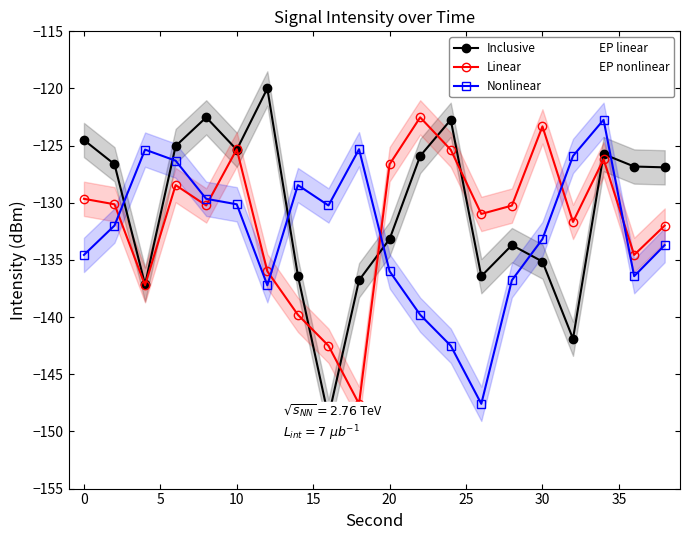

How many lines are shown in the chart?

3